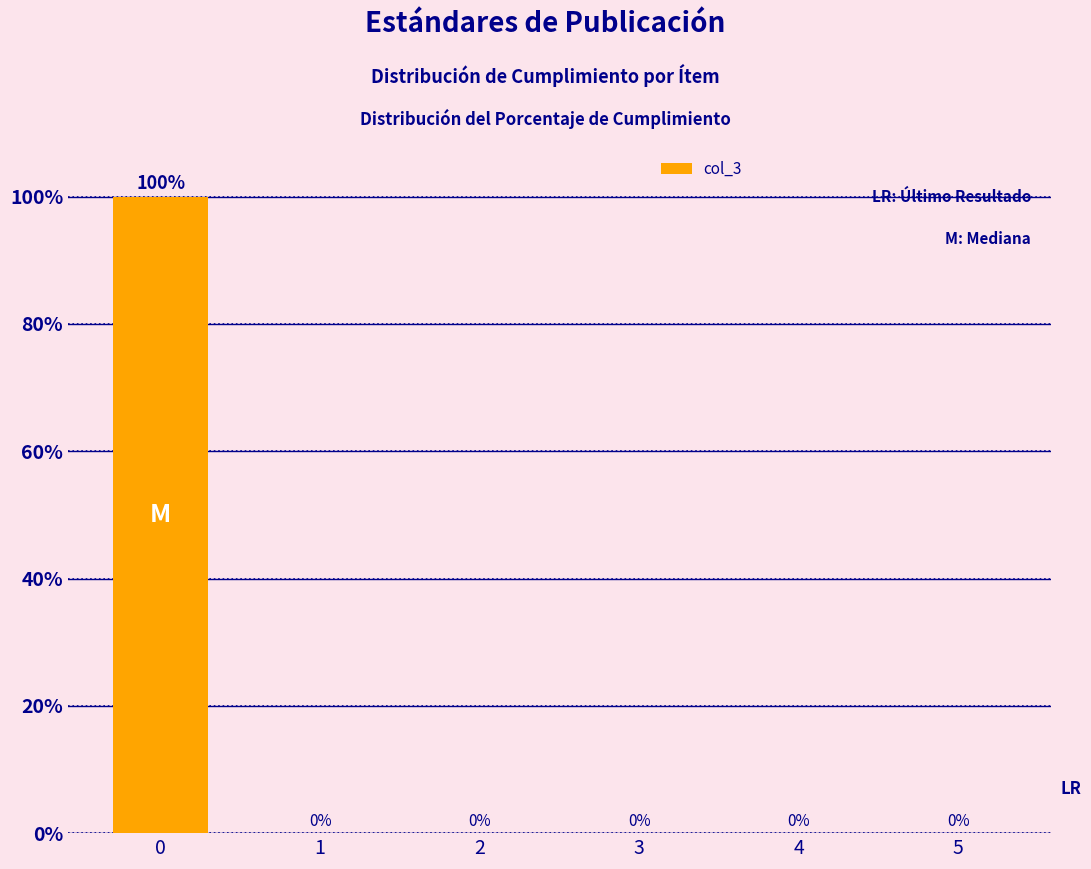

Reading left to right, what are all the values shown in this chart?

0=100	1=0	2=0	3=0	4=0	5=0